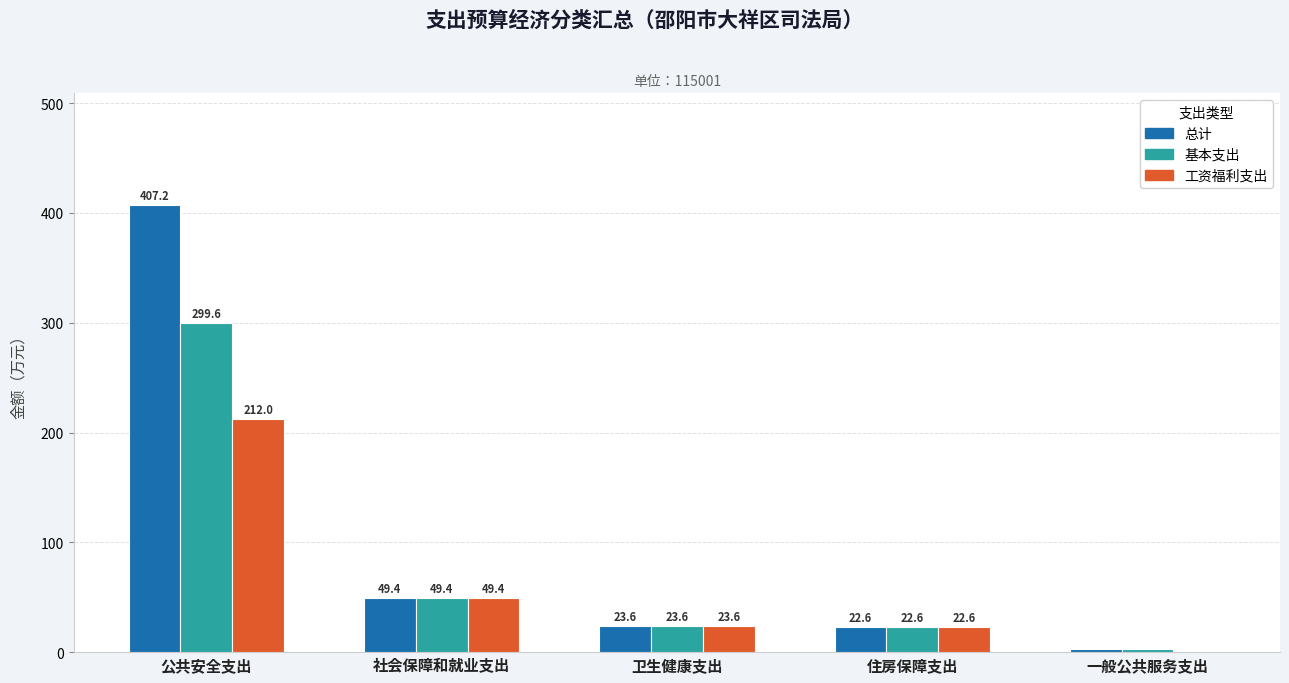

True or false: 工资福利支出 has a value of 72.9 at 社会保障和就业支出.

False